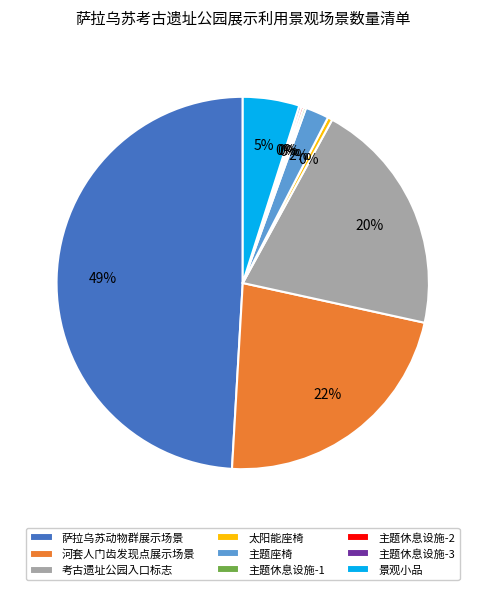

Is there a majority slice in this chart?

No